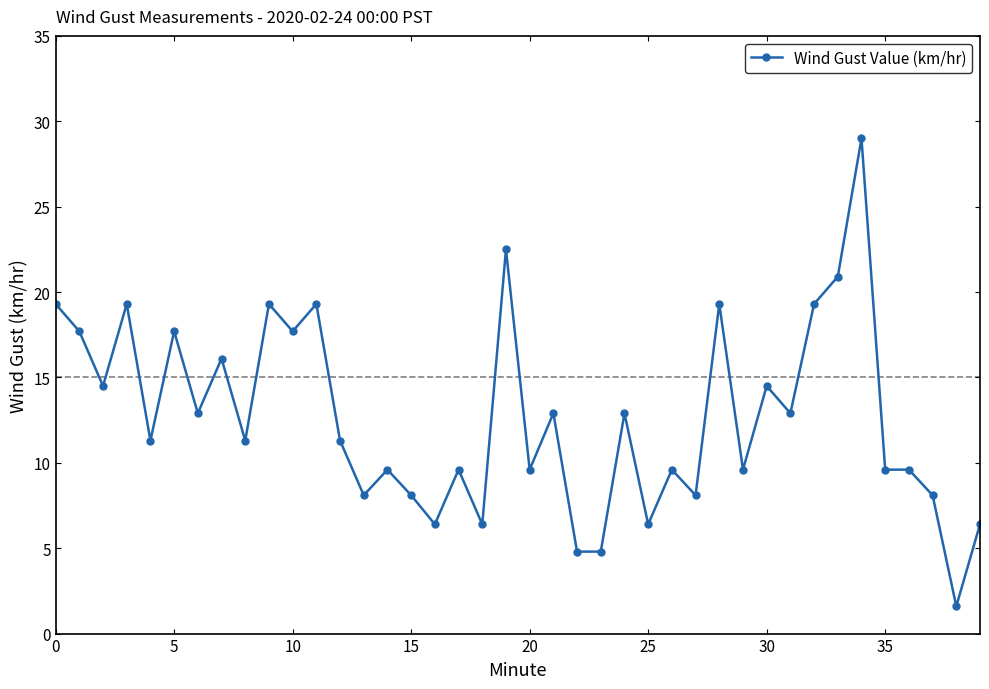

True or false: there are more than 2 points higher than both neighbors.

True